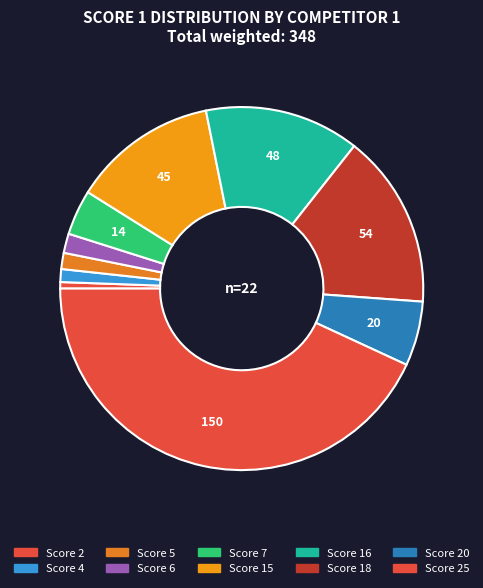

Count the number of slices in the pie.

10